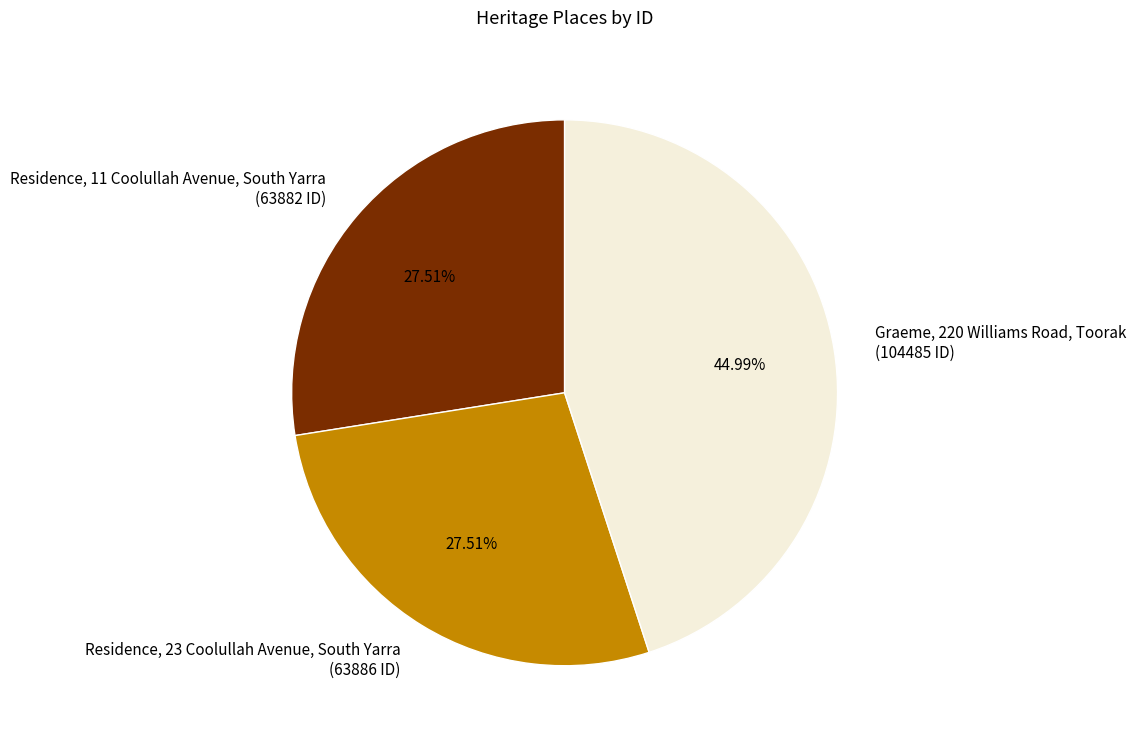

Is it true that Graeme, 220 Williams Road, Toorak is 45% of the pie?

True